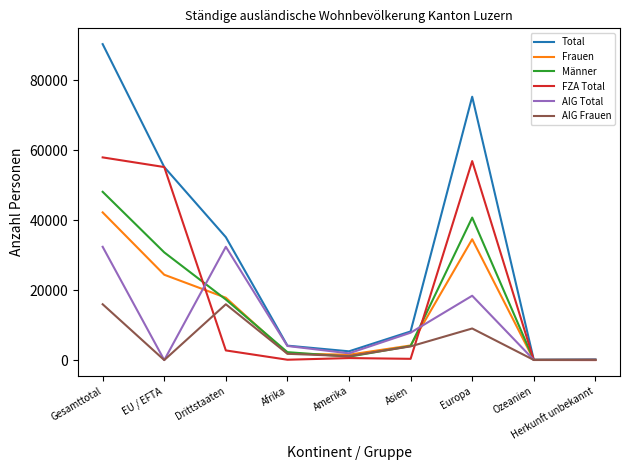

Does the chart display data point markers on the line(s)?

No